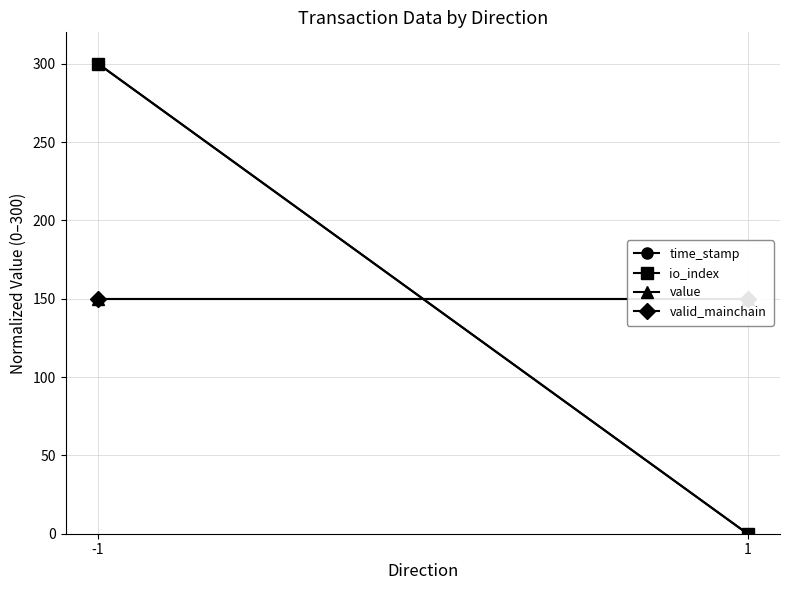

Which label corresponds to the smallest value in the chart?

1